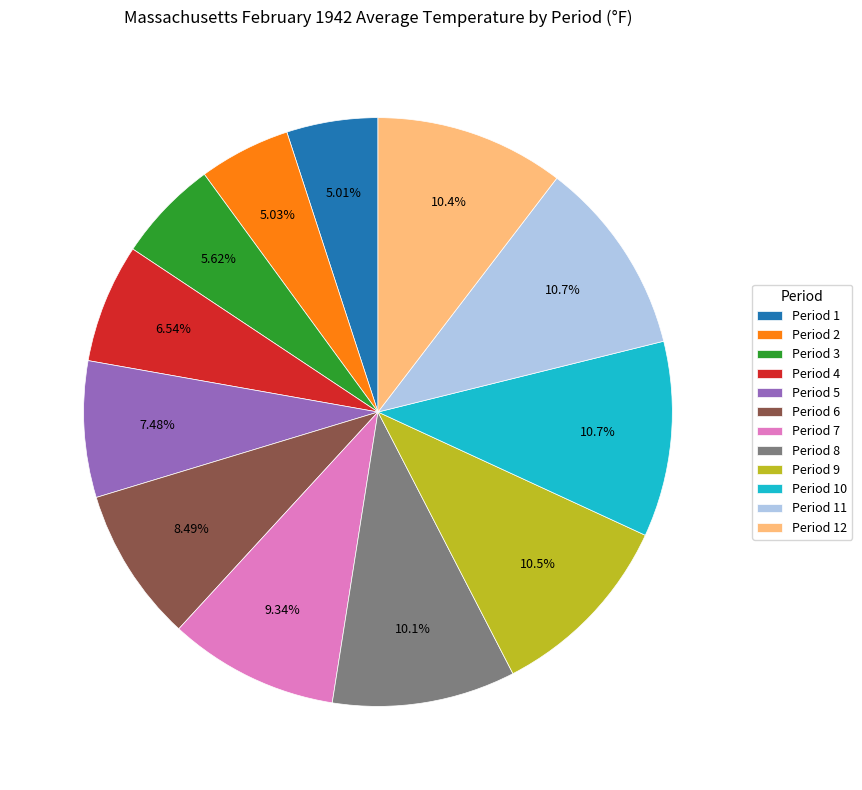

Combined, do Period 11 and Period 8 account for over 50%?

No